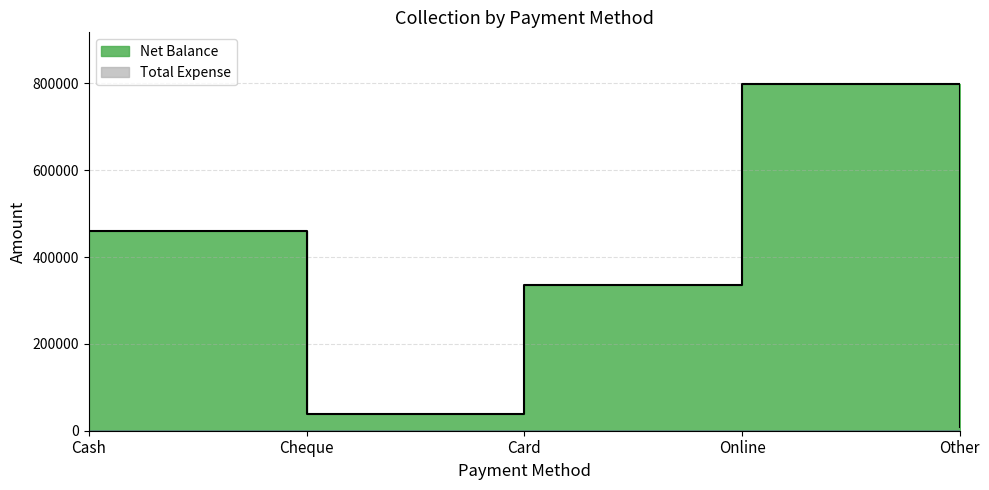

Rank the categories by value from lowest to highest.

Other, Cheque, Card, Cash, Online